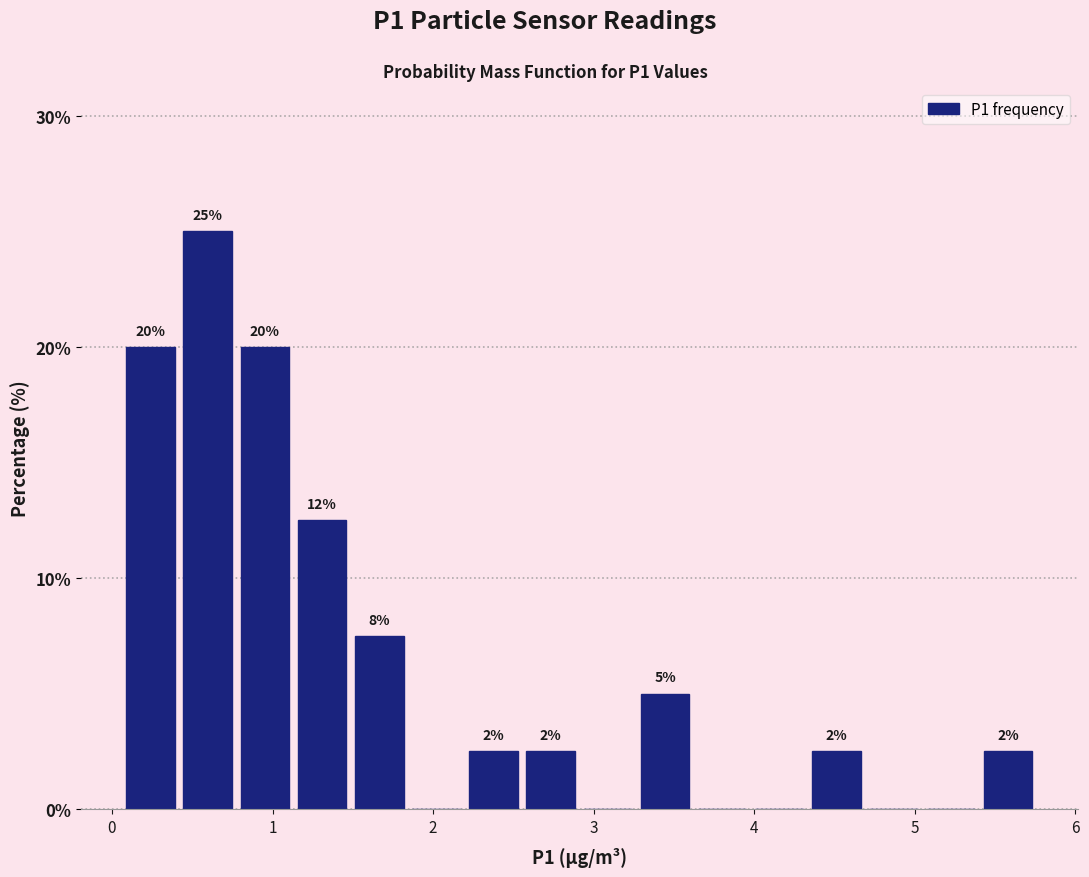

Read against the x-axis, roughly where is the centre of the tallest bar?

0.6